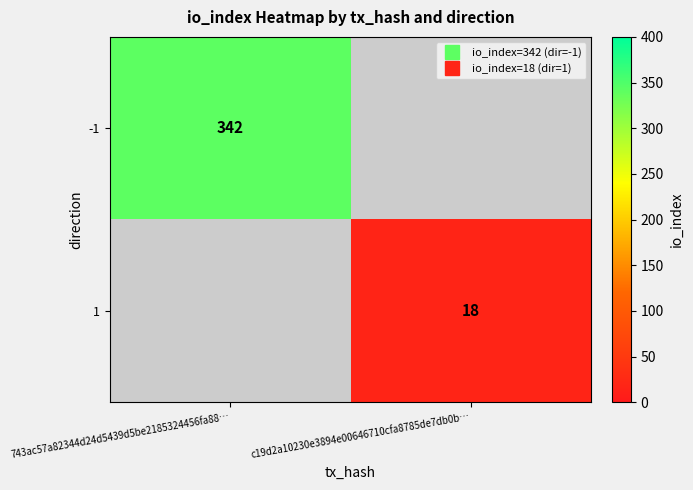

At how many categories does at least one series exceed 330?

1